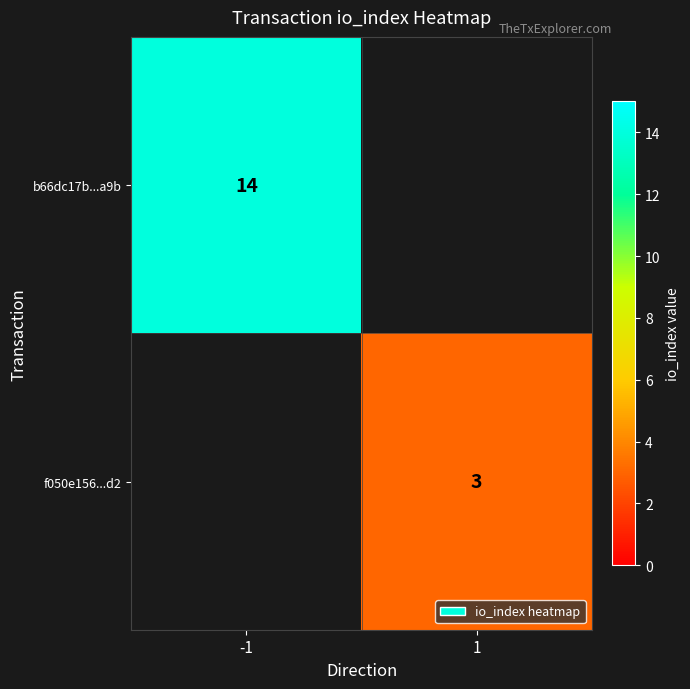

The b66dc17b...a9b series shows 14 at -1. True or false?

True